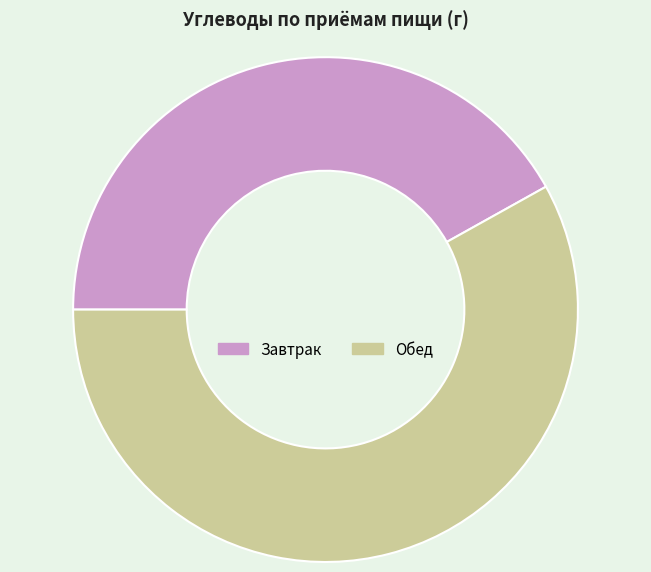

What is the largest slice in the pie chart?

Обед